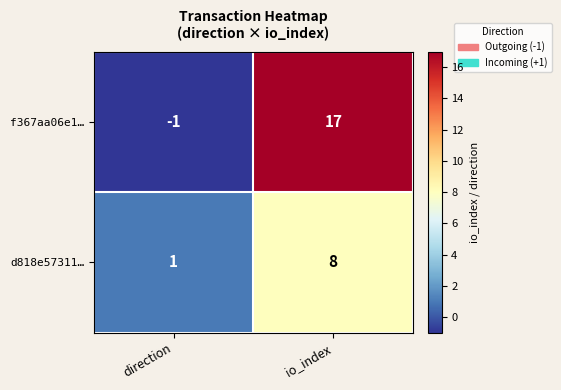

At io_index, list the series in order from largest to smallest.

f367aa06e1…, d818e57311…